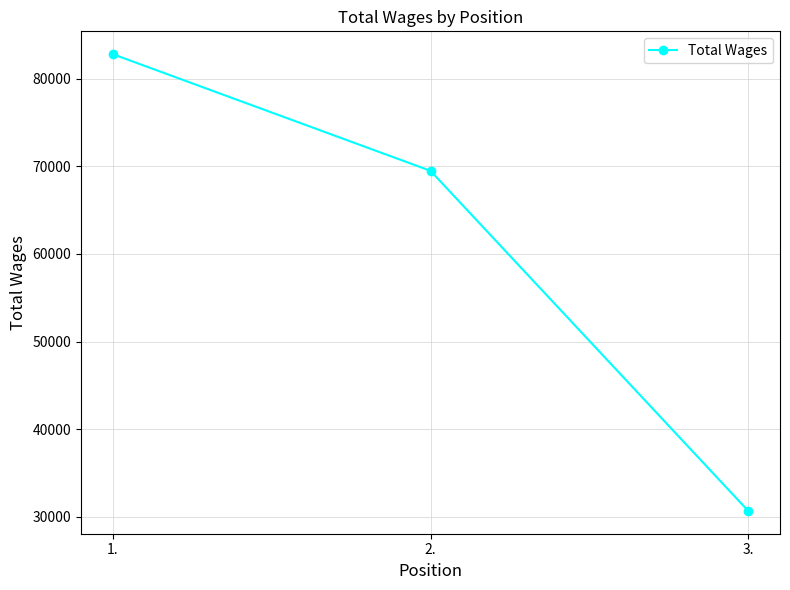

What is the difference between the maximum and minimum values?

52103